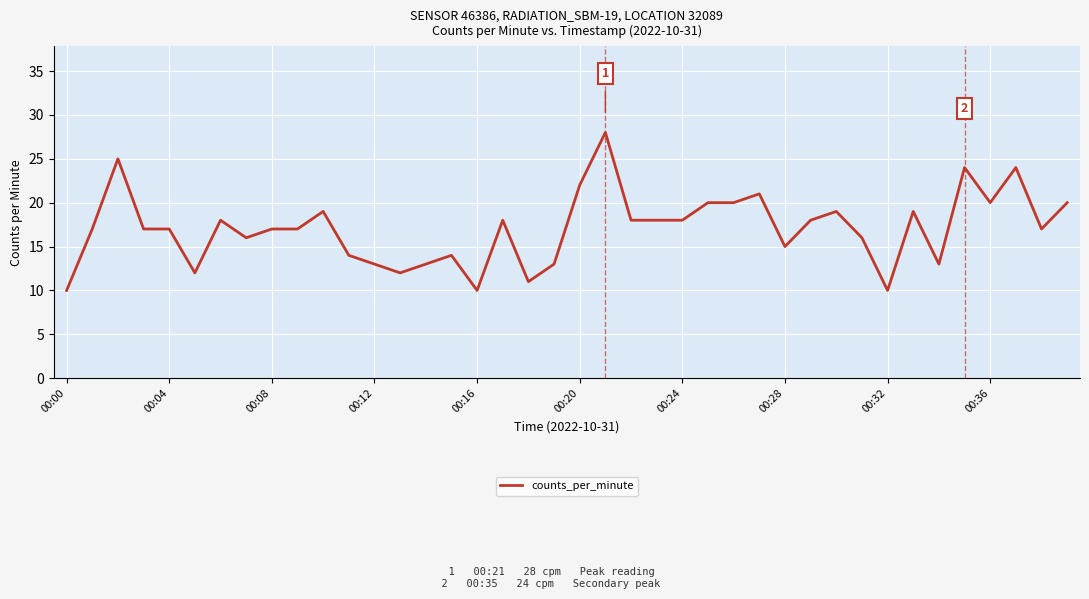

What is the minimum value shown in the chart?

10